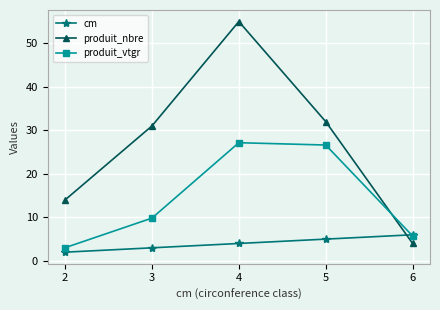

Read the cm value at 6.

6.0